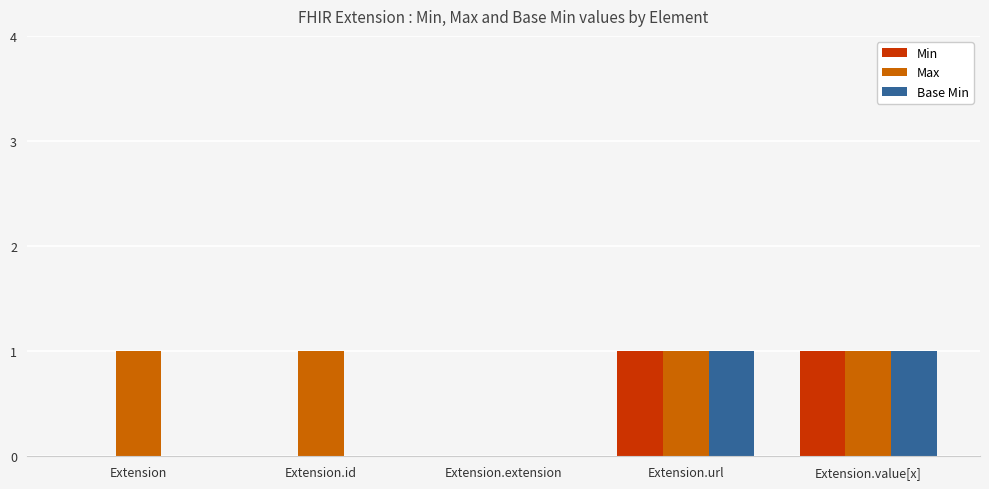

The Min series shows -1 at Extension. True or false?

False